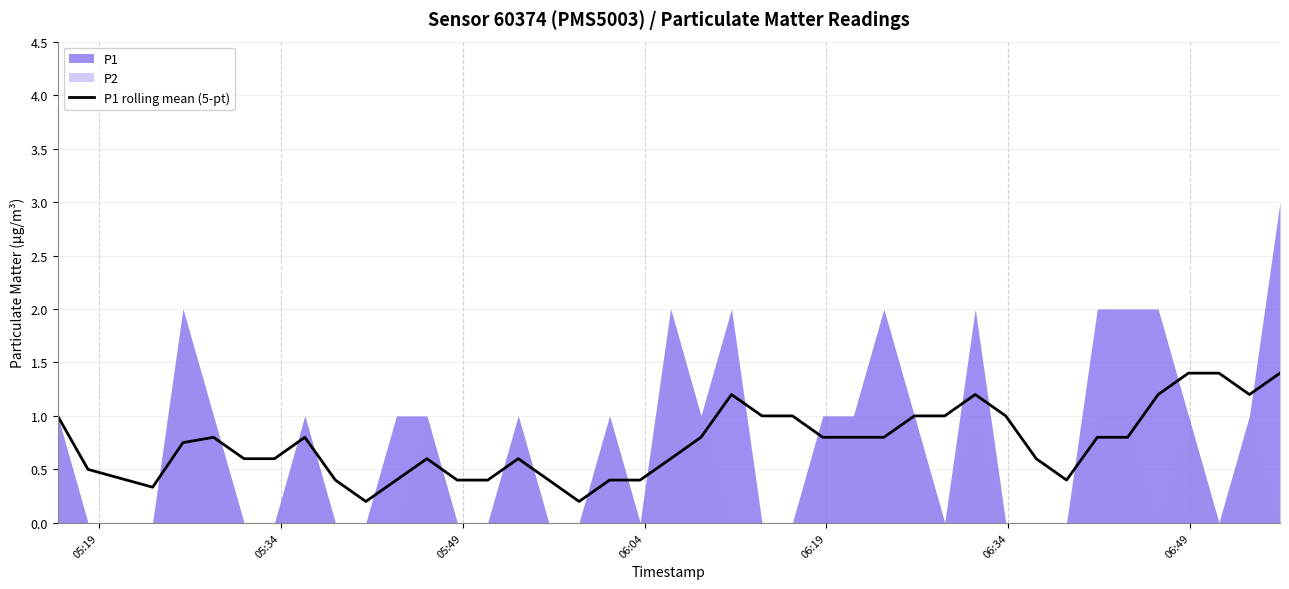

What is the maximum value for P1 rolling mean (5-pt)?

1.4